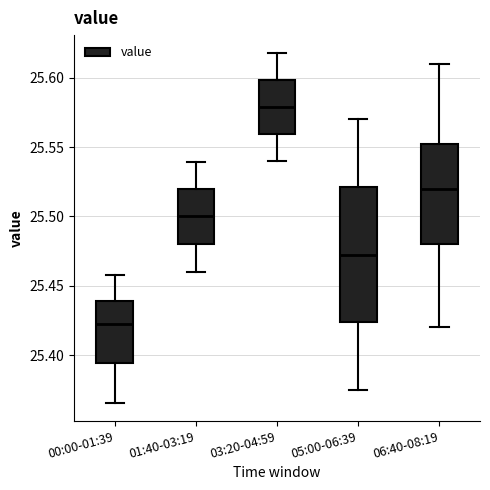

Which box has the highest median line?

03:20-04:59